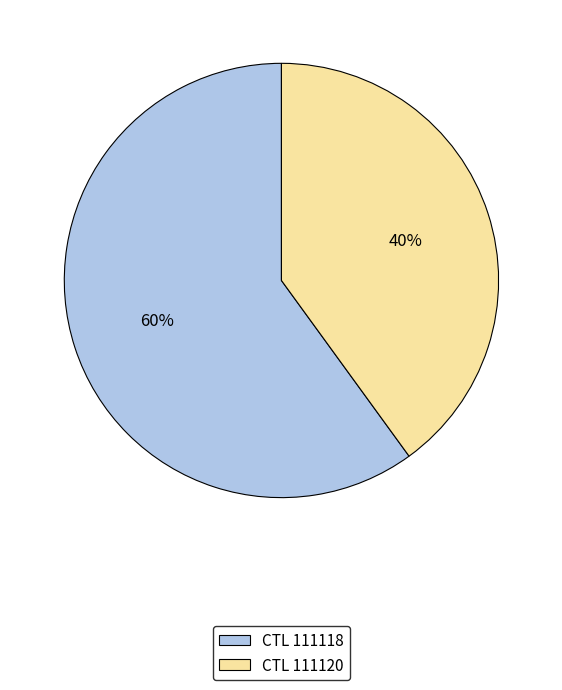

To the nearest percent, what portion does CTL 111118 represent?

60%